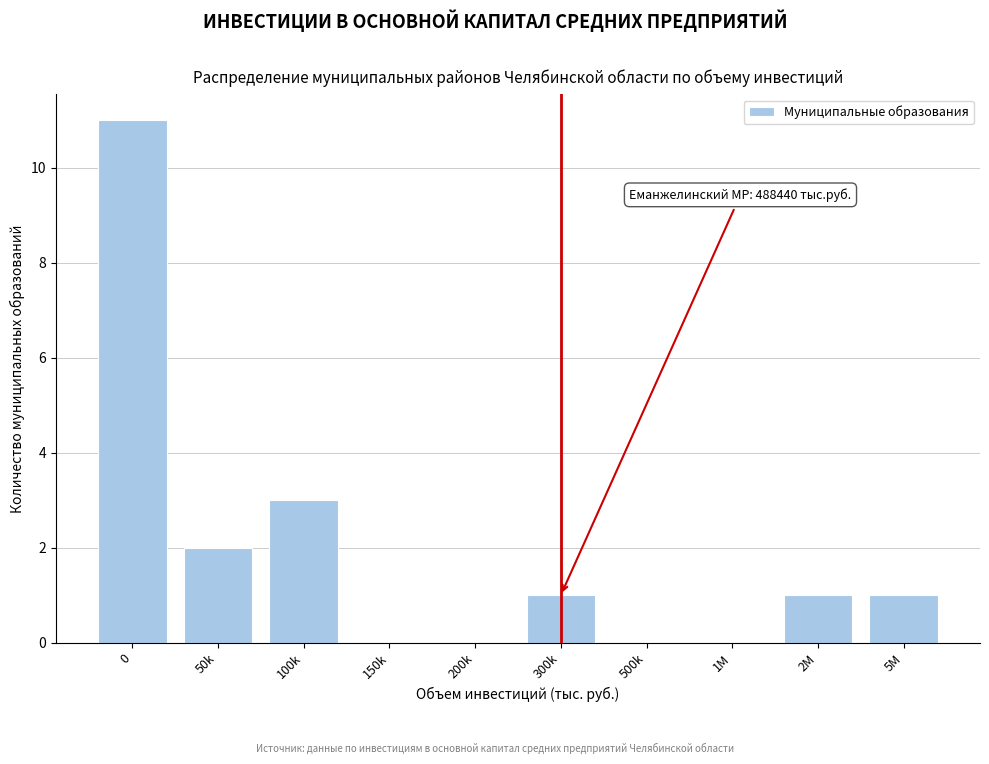

Reading left to right, transcribe all the data shown in this chart.

0=11	50k=2	100k=3	150k=0	200k=0	300k=1	500k=0	1M=0	2M=1	5M=1